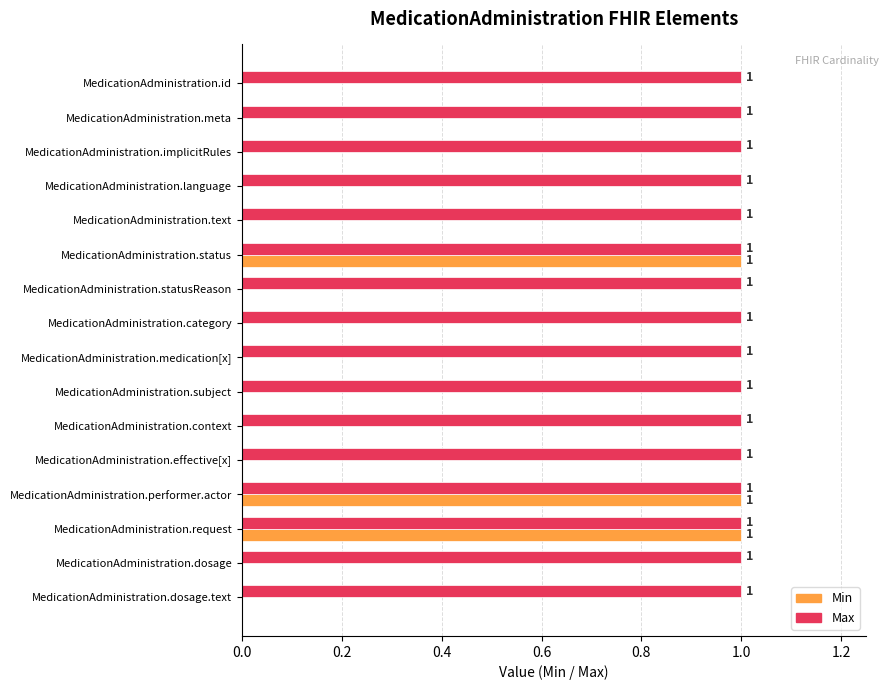

True or false: Min has a value of 0 at MedicationAdministration.statusReason.

True